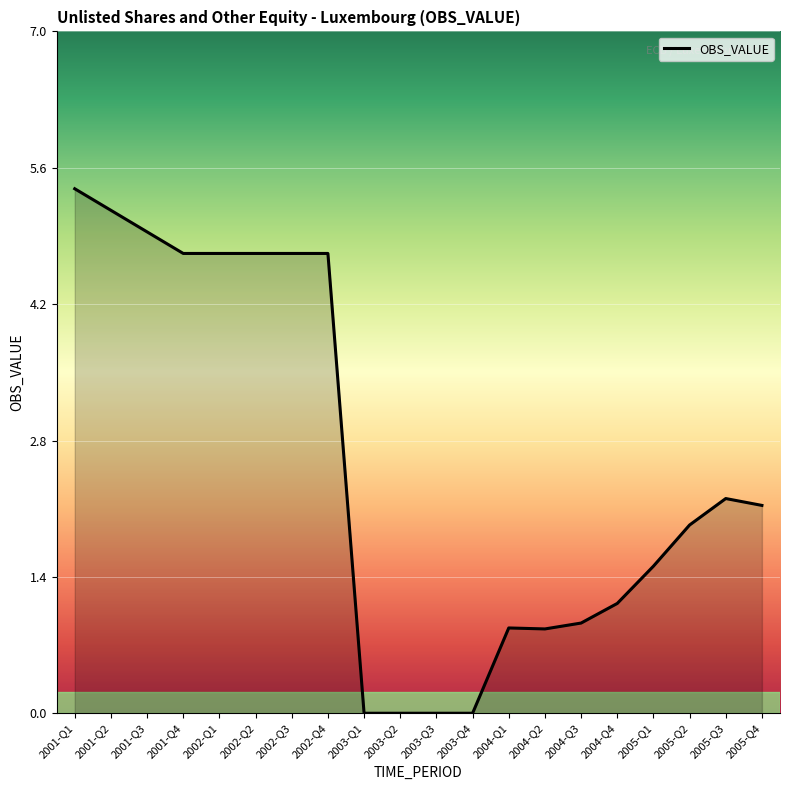

What position from the left is 2002-Q1?

5